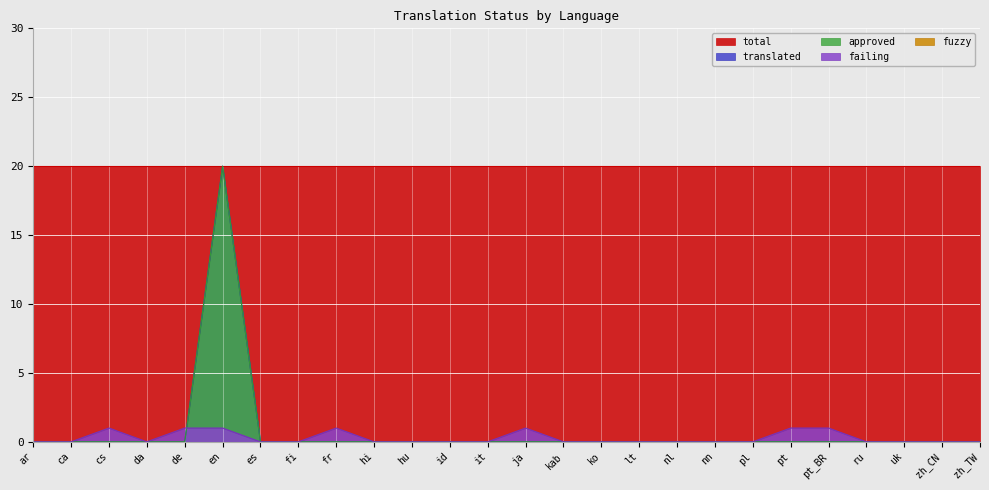

What is the sum of all approved values?

20